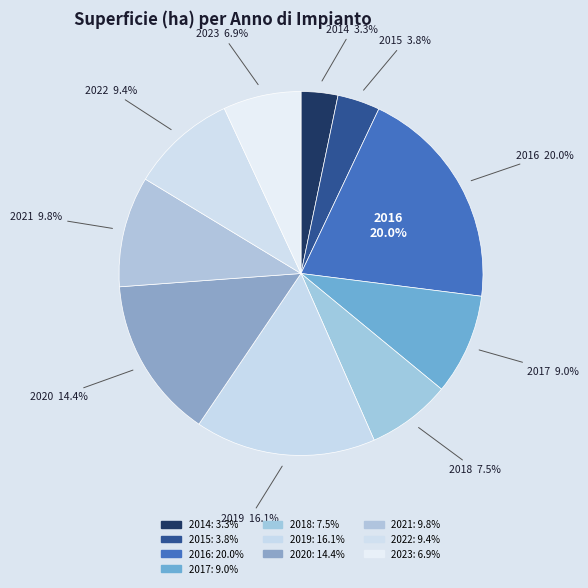

Is it true that 2019 is 11% of the pie?

False